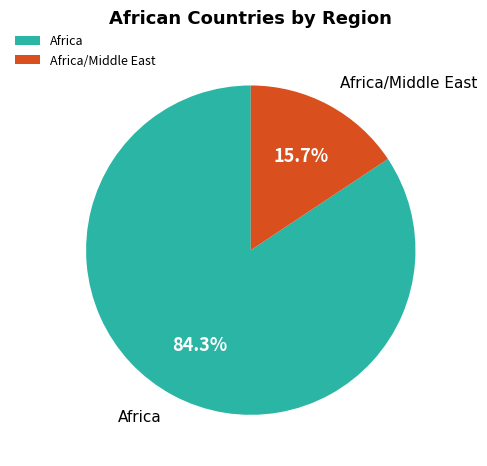

What is the total percentage of Africa and Africa/Middle East?

100.0%